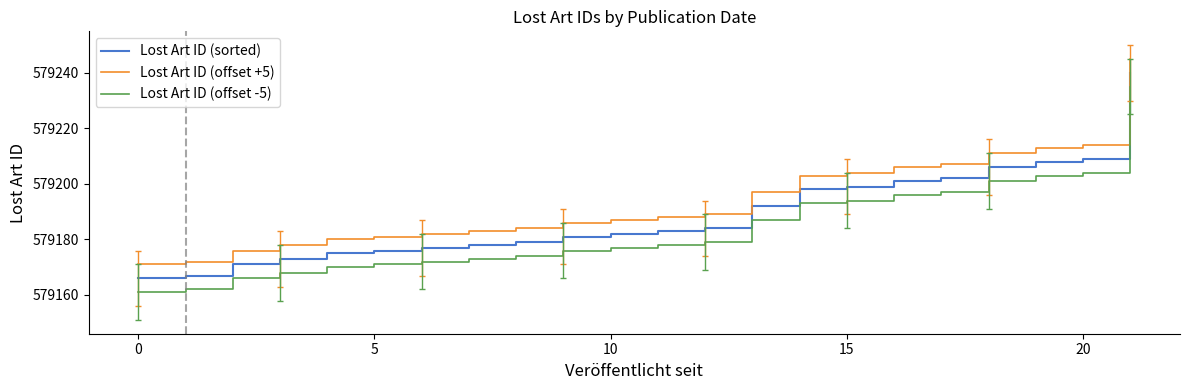

True or false: Lost Art ID (sorted) and Lost Art ID (offset -5) intersect in this chart.

False